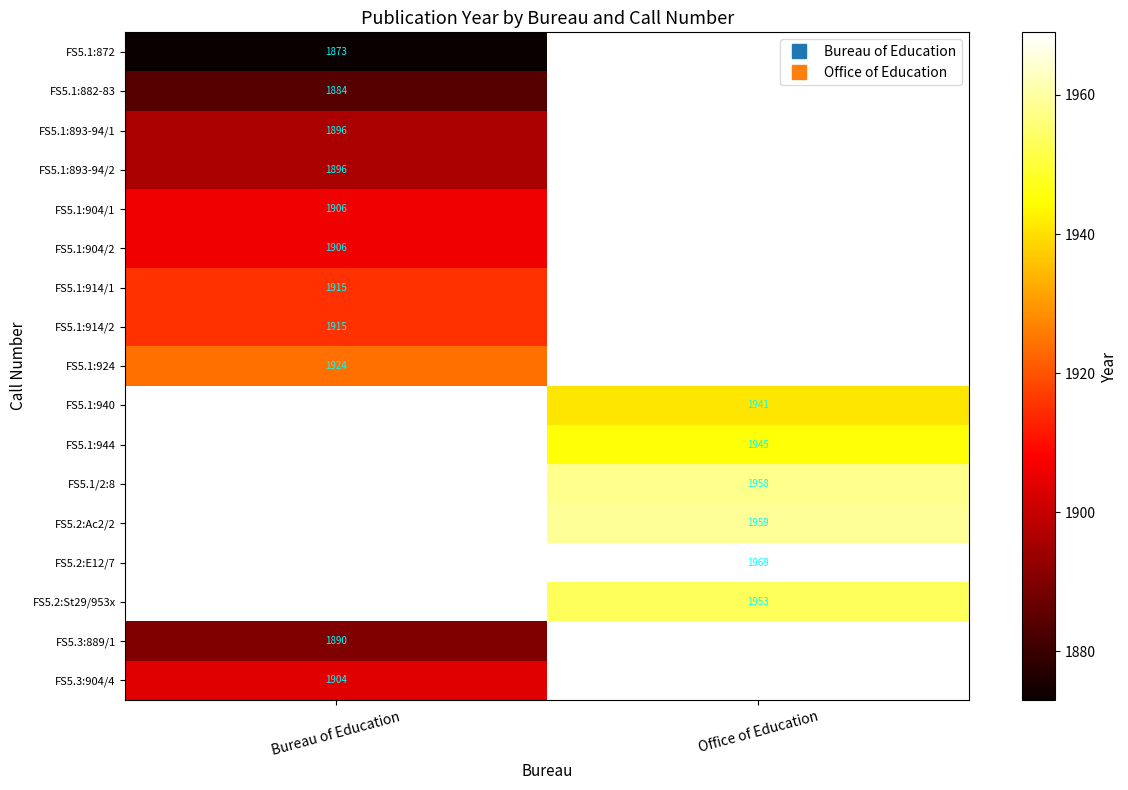

Is it true that FS5.1/2:8 equals 3377.2 at Office of Education?

False